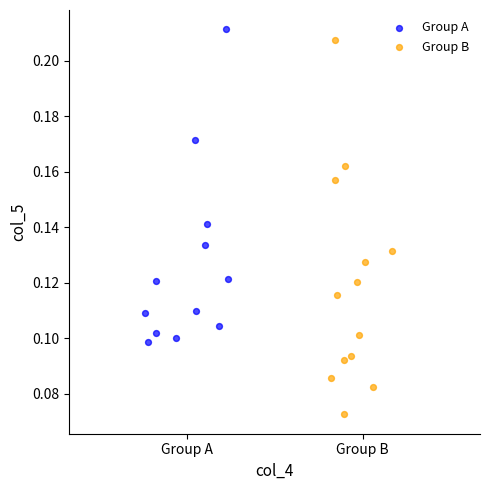

What are all the series names shown in the legend?

Group A, Group B